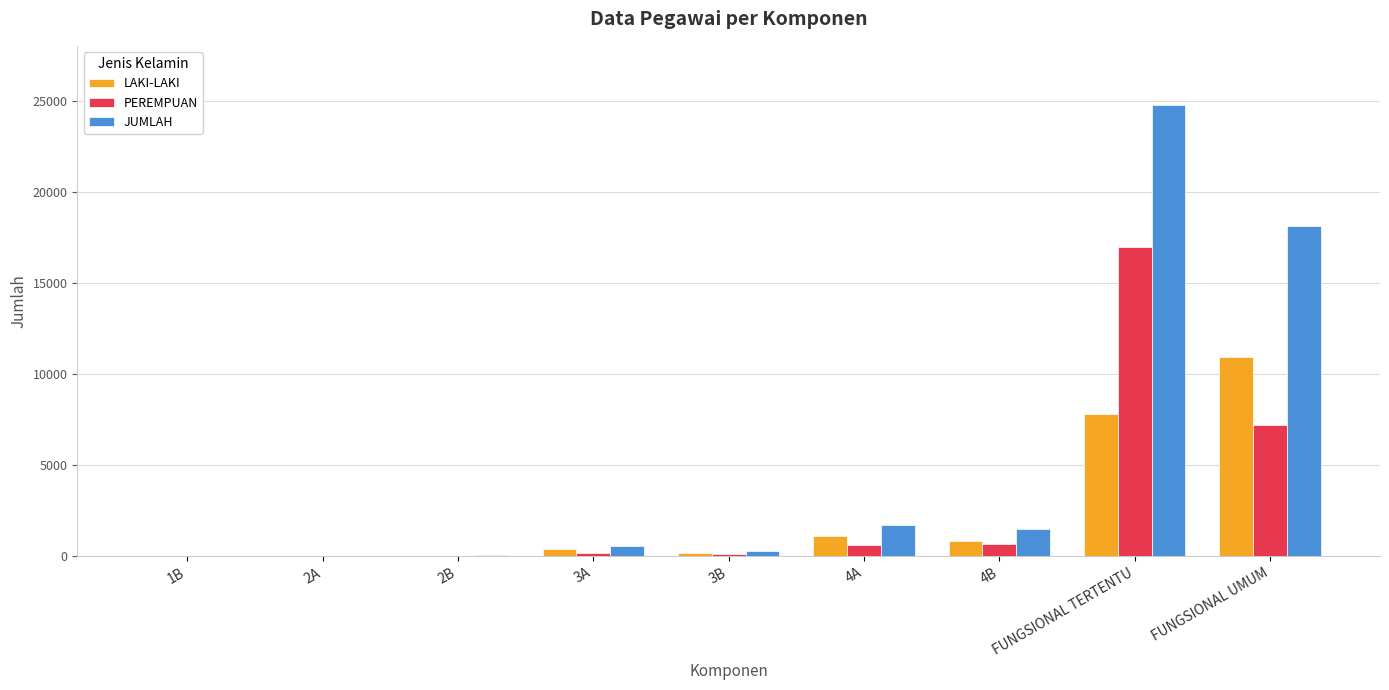

At which category does the chart reach its peak across all series?

FUNGSIONAL TERTENTU